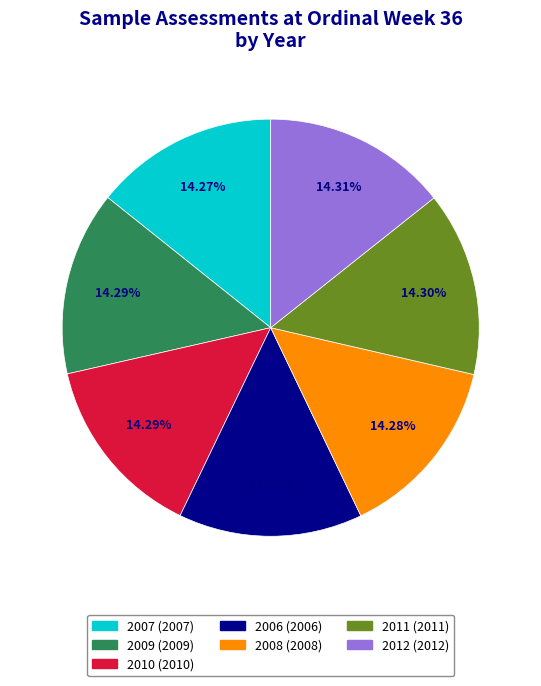

Do 2007 and 2010 together represent more than half of the pie?

No